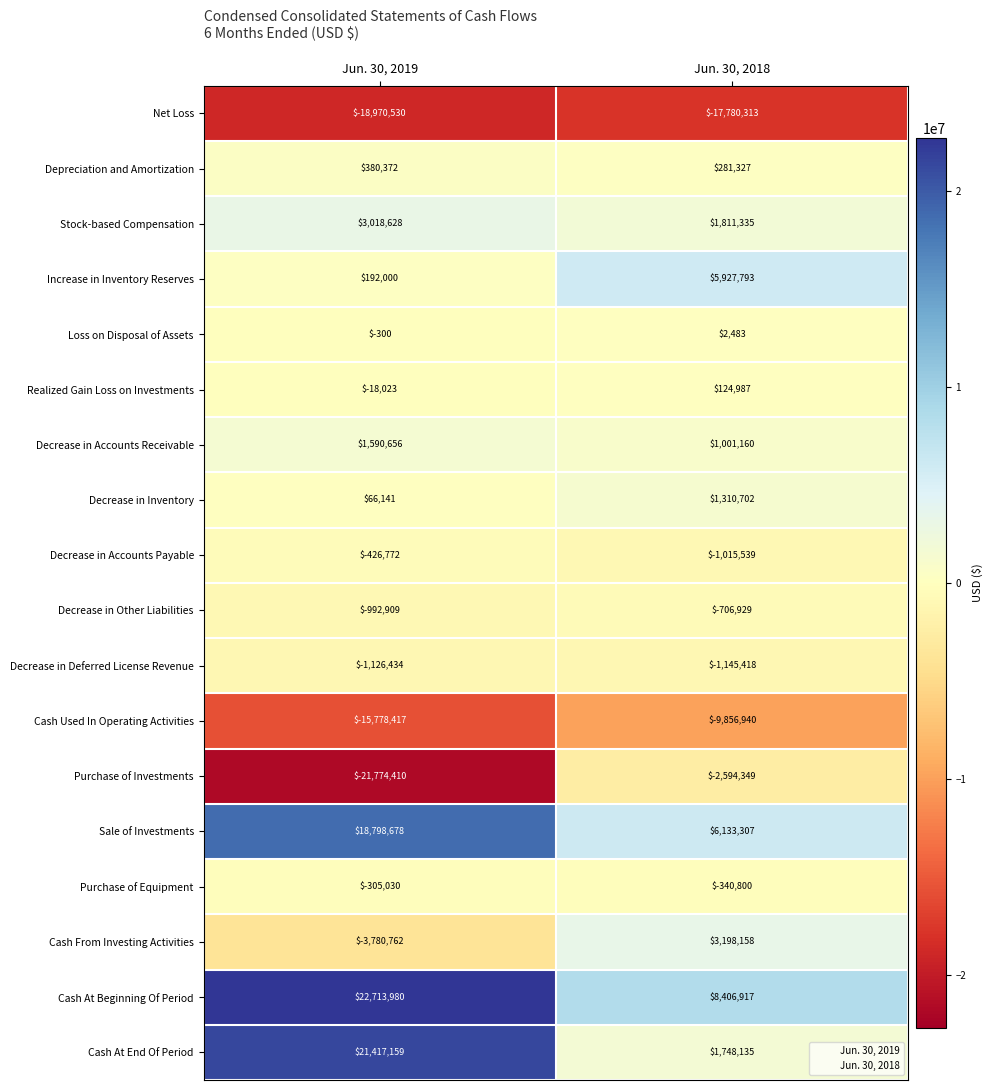

What is the spread (max minus min) of values at Jun. 30, 2018?

26187230